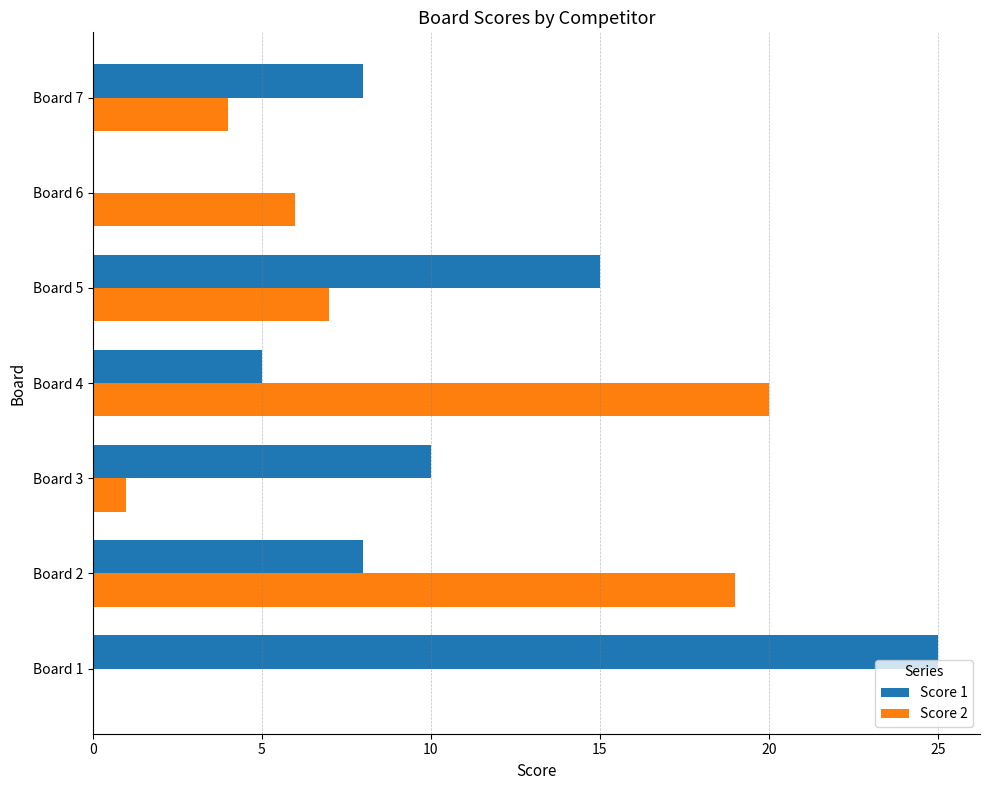

Which series changed the most between Board 2 and Board 3?

Score 2